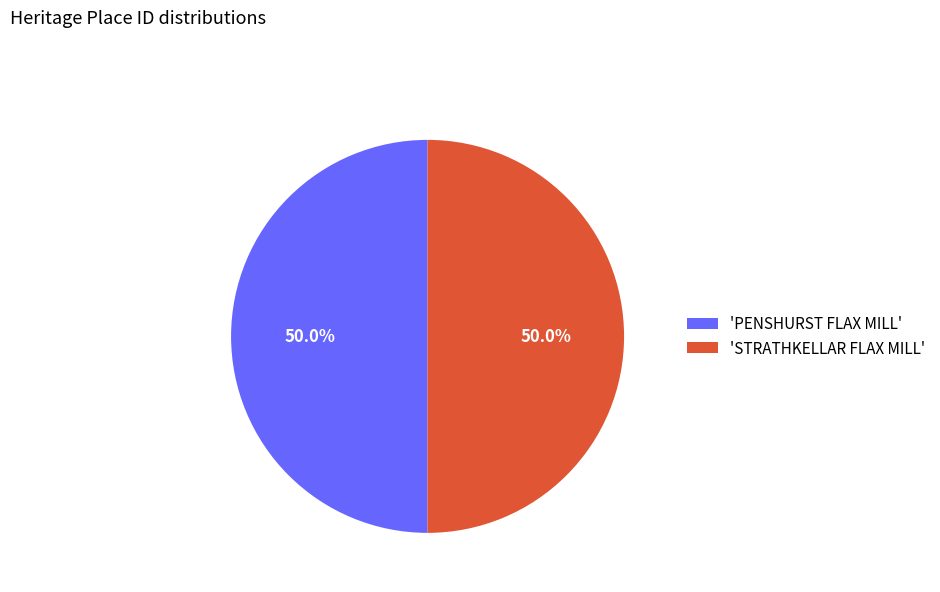

How many segments does this pie chart have?

2